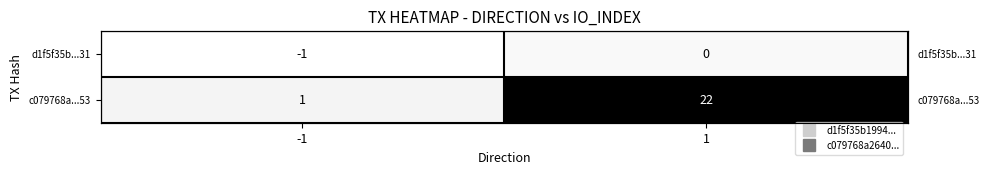

Which series has the widest spread of values?

c079768a...53